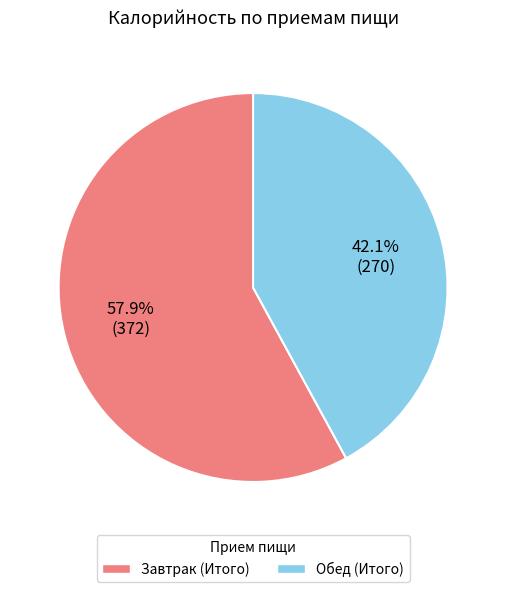

Does Завтрак (Итого) account for over 50% of the chart?

Yes